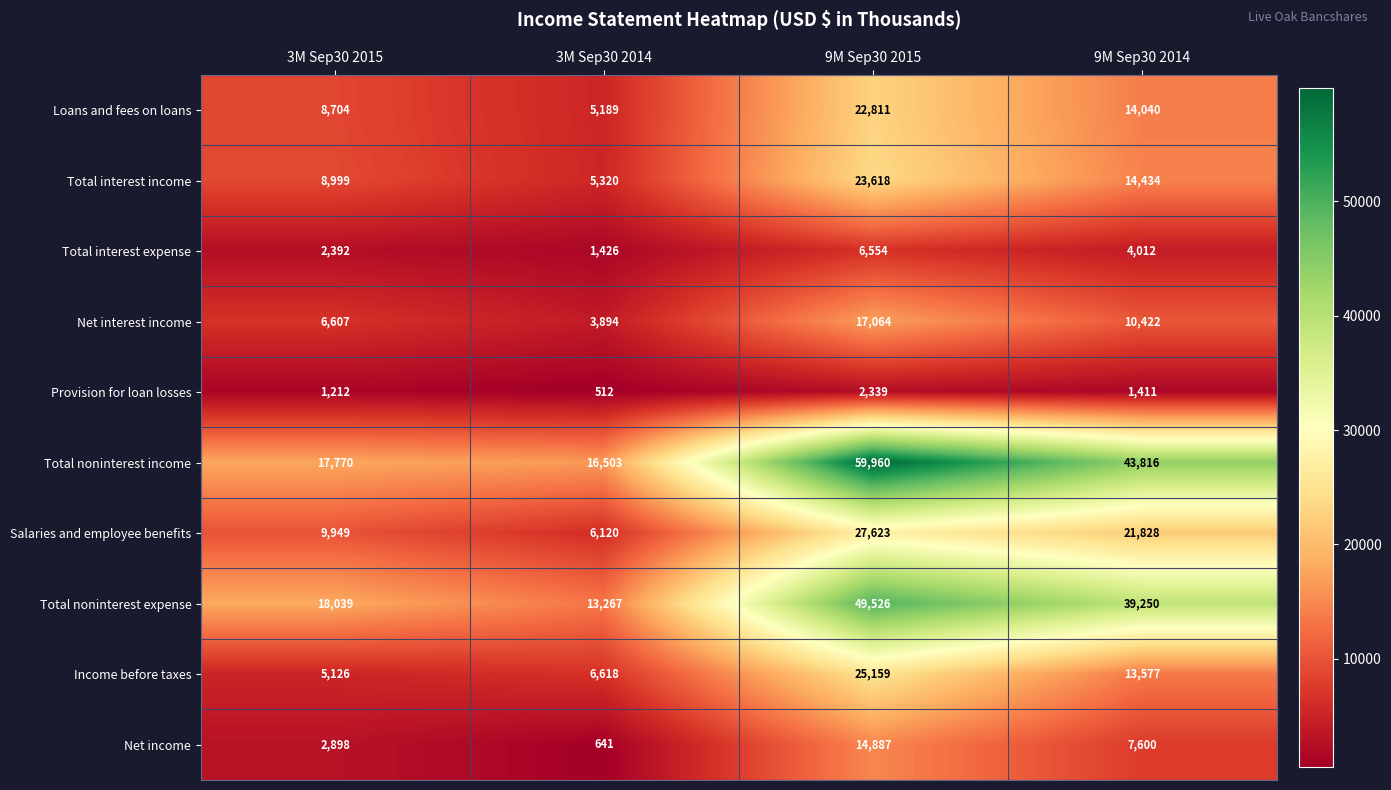

At which category is the sum across all series the highest?

9M Sep30 2015